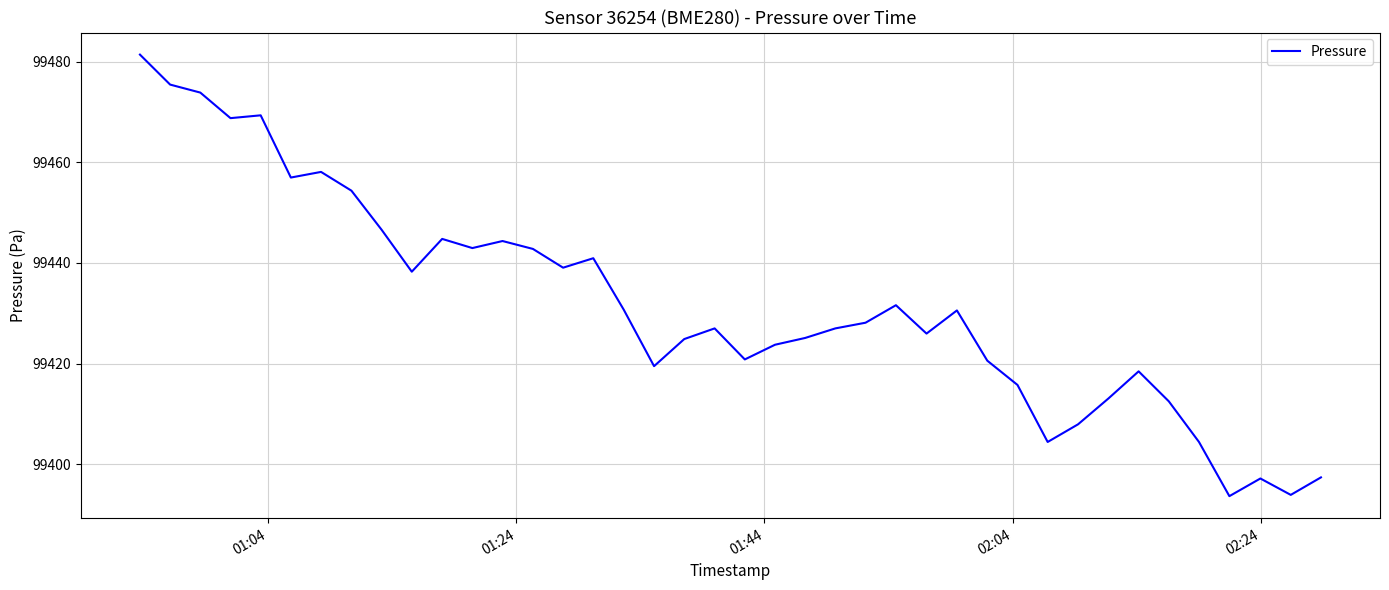

What is the greatest value displayed?

99481.4